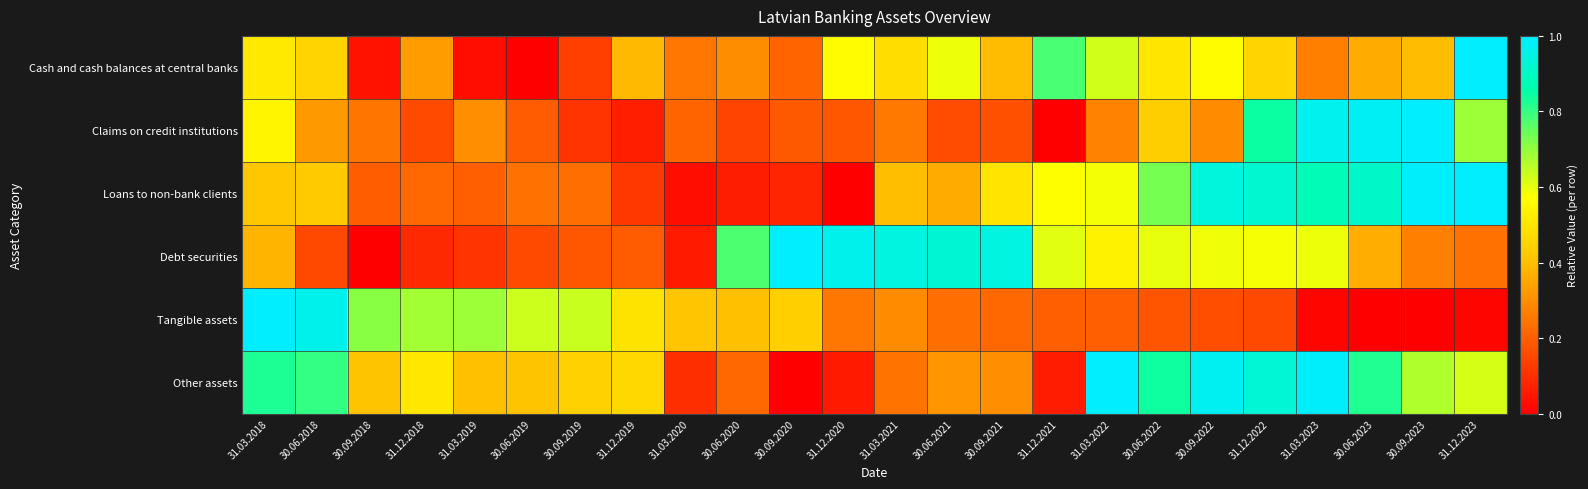

Reading right to left, transcribe all the data shown in this chart.

Cash and cash balances at central banks: 31.12.2023=1.0	30.09.2023=0.4	30.06.2023=0.4	31.03.2023=0.3	31.12.2022=0.5	30.09.2022=0.6	30.06.2022=0.5	31.03.2022=0.6	31.12.2021=0.8	30.09.2021=0.4	30.06.2021=0.6	31.03.2021=0.5	31.12.2020=0.6	30.09.2020=0.2	30.06.2020=0.3	31.03.2020=0.3	31.12.2019=0.4	30.09.2019=0.1	30.06.2019=0.0	31.03.2019=0.0	31.12.2018=0.3	30.09.2018=0.0	30.06.2018=0.4	31.03.2018=0.5
Claims on credit institutions: 31.12.2023=0.7	30.09.2023=1.0	30.06.2023=1.0	31.03.2023=1.0	31.12.2022=0.8	30.09.2022=0.3	30.06.2022=0.4	31.03.2022=0.3	31.12.2021=0.0	30.09.2021=0.2	30.06.2021=0.2	31.03.2021=0.3	31.12.2020=0.2	30.09.2020=0.2	30.06.2020=0.1	31.03.2020=0.2	31.12.2019=0.1	30.09.2019=0.1	30.06.2019=0.2	31.03.2019=0.3	31.12.2018=0.2	30.09.2018=0.2	30.06.2018=0.3	31.03.2018=0.5
Loans to non-bank clients: 31.12.2023=1.0	30.09.2023=1.0	30.06.2023=0.9	31.03.2023=0.9	31.12.2022=0.9	30.09.2022=0.9	30.06.2022=0.7	31.03.2022=0.6	31.12.2021=0.6	30.09.2021=0.5	30.06.2021=0.4	31.03.2021=0.4	31.12.2020=0.0	30.09.2020=0.1	30.06.2020=0.1	31.03.2020=0.0	31.12.2019=0.1	30.09.2019=0.2	30.06.2019=0.2	31.03.2019=0.2	31.12.2018=0.2	30.09.2018=0.2	30.06.2018=0.4	31.03.2018=0.4
Debt securities: 31.12.2023=0.2	30.09.2023=0.3	30.06.2023=0.4	31.03.2023=0.6	31.12.2022=0.6	30.09.2022=0.6	30.06.2022=0.6	31.03.2022=0.5	31.12.2021=0.6	30.09.2021=0.9	30.06.2021=0.9	31.03.2021=0.9	31.12.2020=1.0	30.09.2020=1.0	30.06.2020=0.8	31.03.2020=0.1	31.12.2019=0.2	30.09.2019=0.2	30.06.2019=0.2	31.03.2019=0.1	31.12.2018=0.1	30.09.2018=0.0	30.06.2018=0.2	31.03.2018=0.4
Tangible assets: 31.12.2023=0.0	30.09.2023=0.0	30.06.2023=0.0	31.03.2023=0.0	31.12.2022=0.2	30.09.2022=0.2	30.06.2022=0.2	31.03.2022=0.2	31.12.2021=0.2	30.09.2021=0.2	30.06.2021=0.2	31.03.2021=0.3	31.12.2020=0.3	30.09.2020=0.4	30.06.2020=0.4	31.03.2020=0.4	31.12.2019=0.5	30.09.2019=0.6	30.06.2019=0.6	31.03.2019=0.7	31.12.2018=0.7	30.09.2018=0.7	30.06.2018=1.0	31.03.2018=1.0
Other assets: 31.12.2023=0.6	30.09.2023=0.7	30.06.2023=0.8	31.03.2023=1.0	31.12.2022=0.9	30.09.2022=1.0	30.06.2022=0.8	31.03.2022=1.0	31.12.2021=0.1	30.09.2021=0.3	30.06.2021=0.3	31.03.2021=0.2	31.12.2020=0.1	30.09.2020=0.0	30.06.2020=0.2	31.03.2020=0.1	31.12.2019=0.5	30.09.2019=0.4	30.06.2019=0.4	31.03.2019=0.4	31.12.2018=0.5	30.09.2018=0.4	30.06.2018=0.8	31.03.2018=0.8